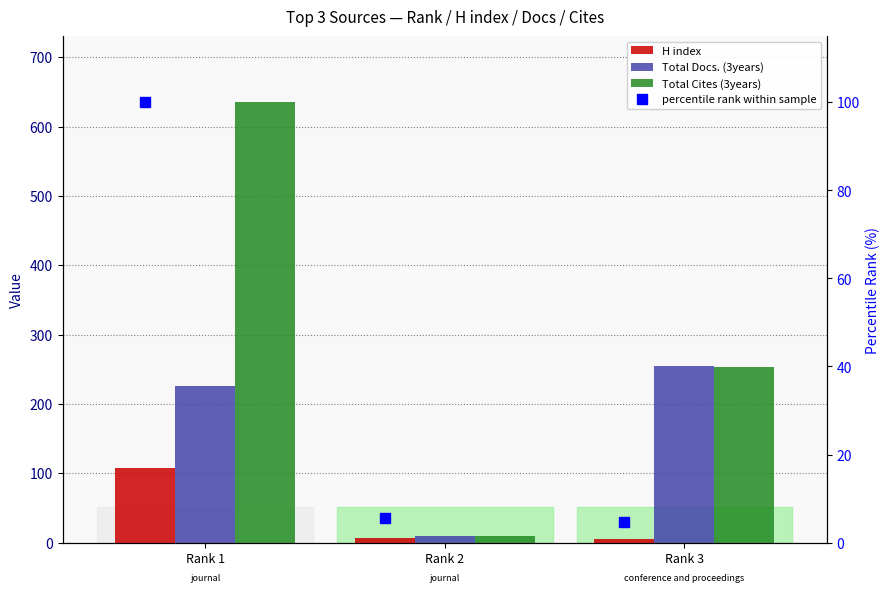

Rank the series at Rank 3 from lowest to highest value.

percentile rank within sample, H index, Total Cites (3years), Total Docs. (3years)